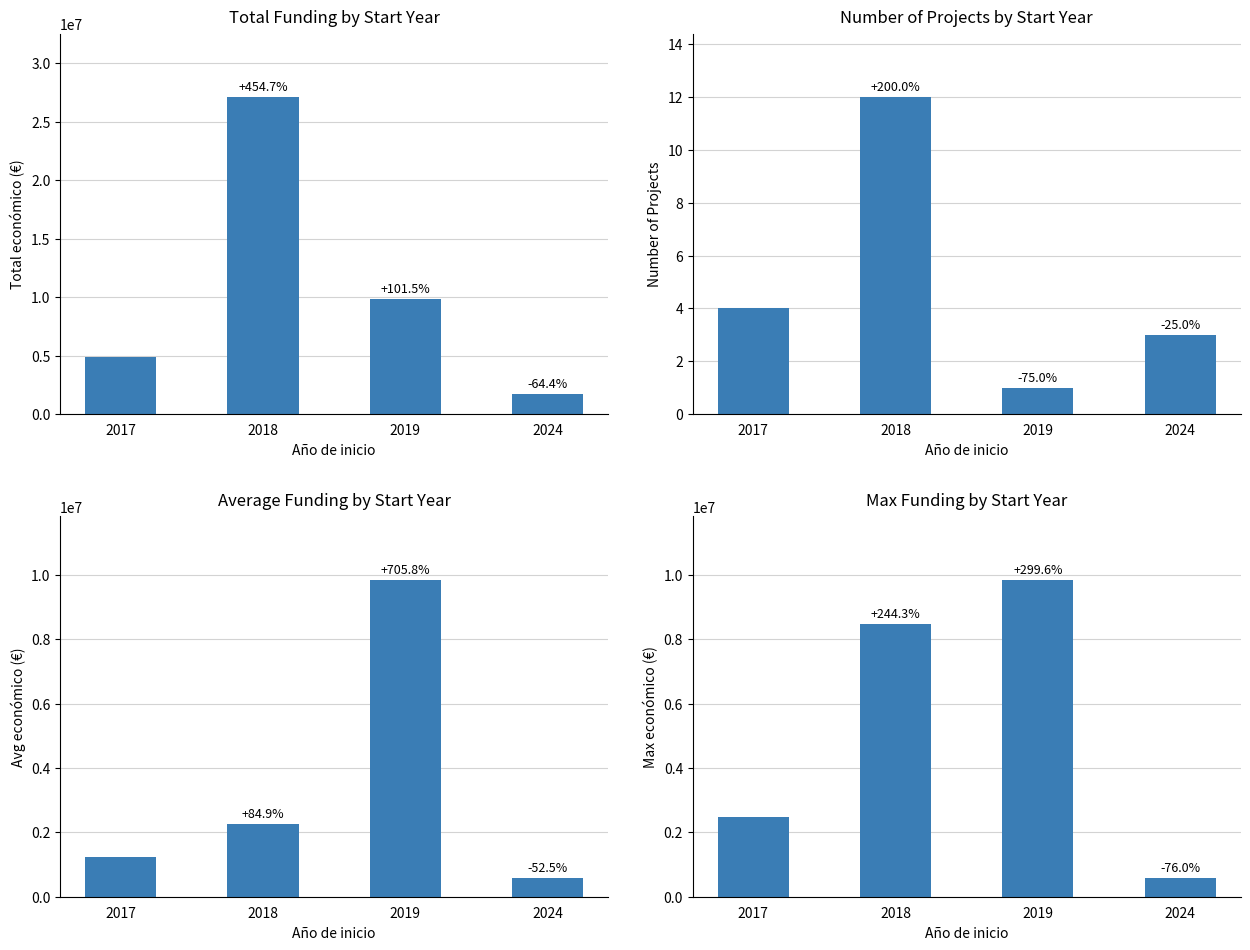

Read the value at 2019, to the nearest 10.

9847930